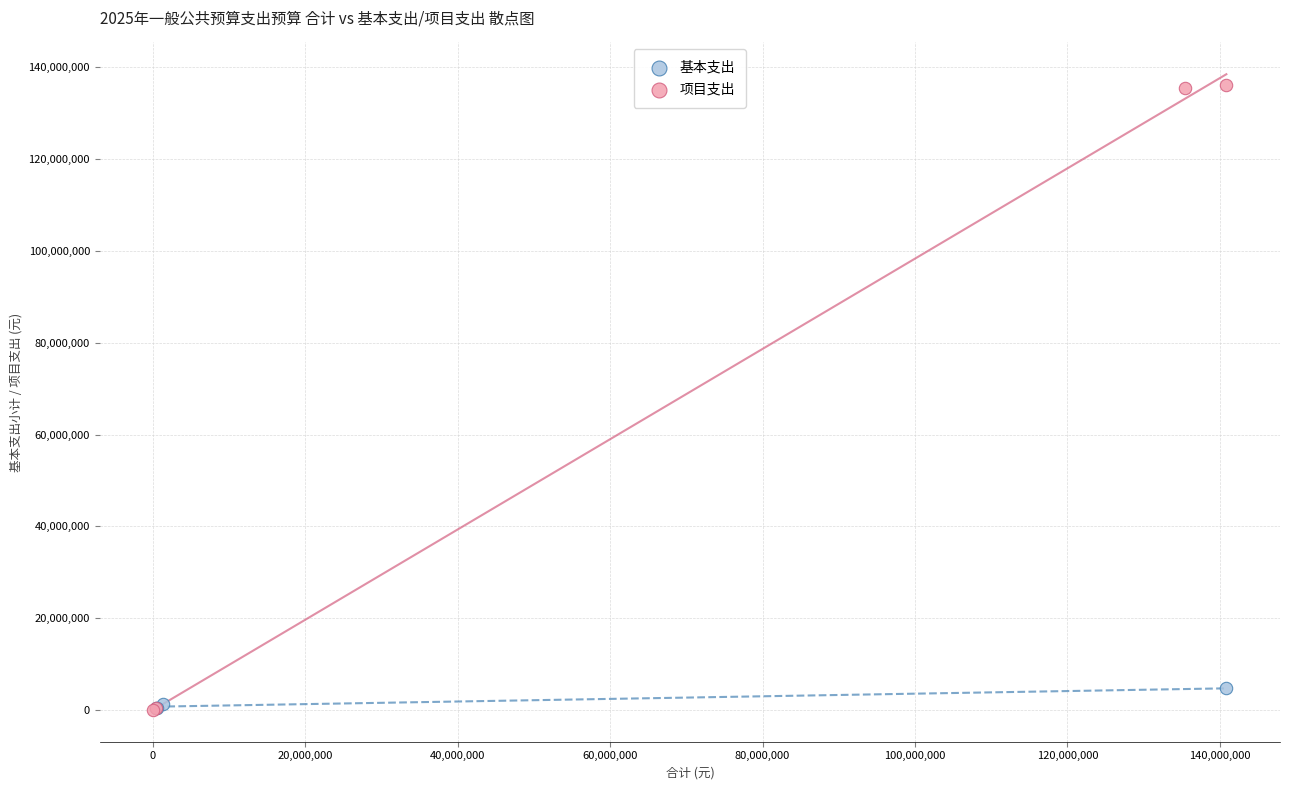

Which series contains the highest Y value?

项目支出